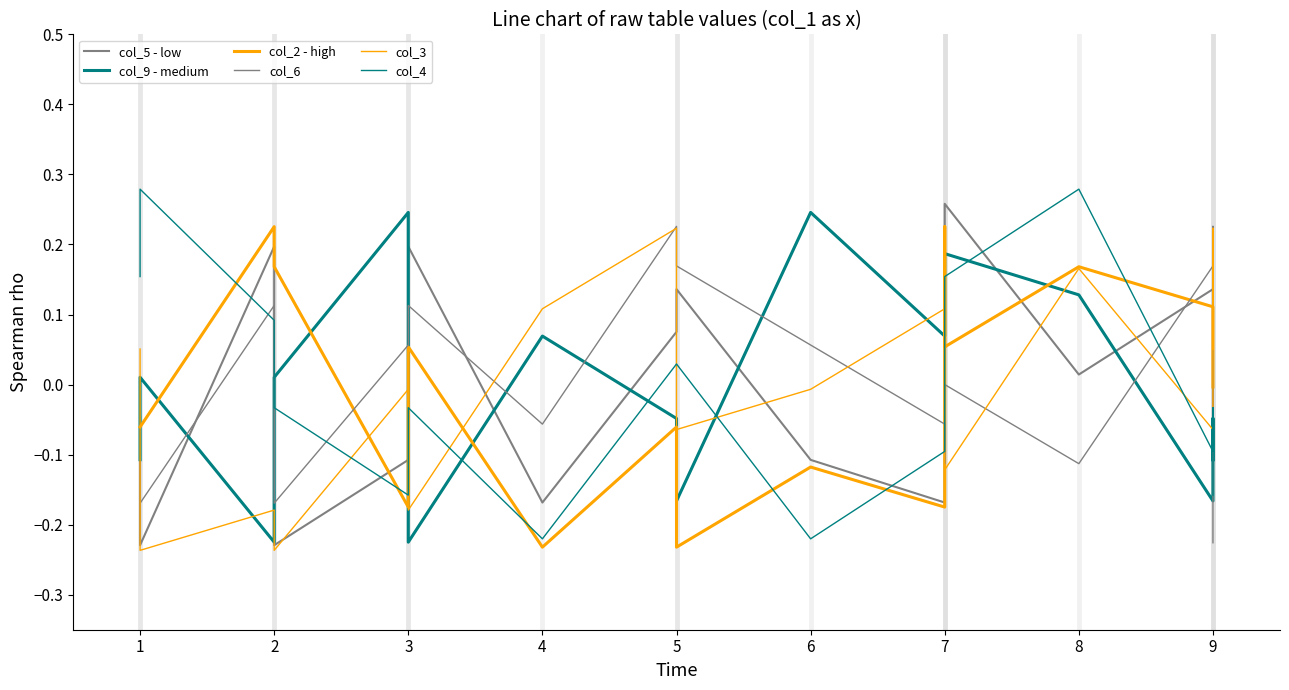

Which series ends up on top after the final intersection of col_3 and col_4?

col_3